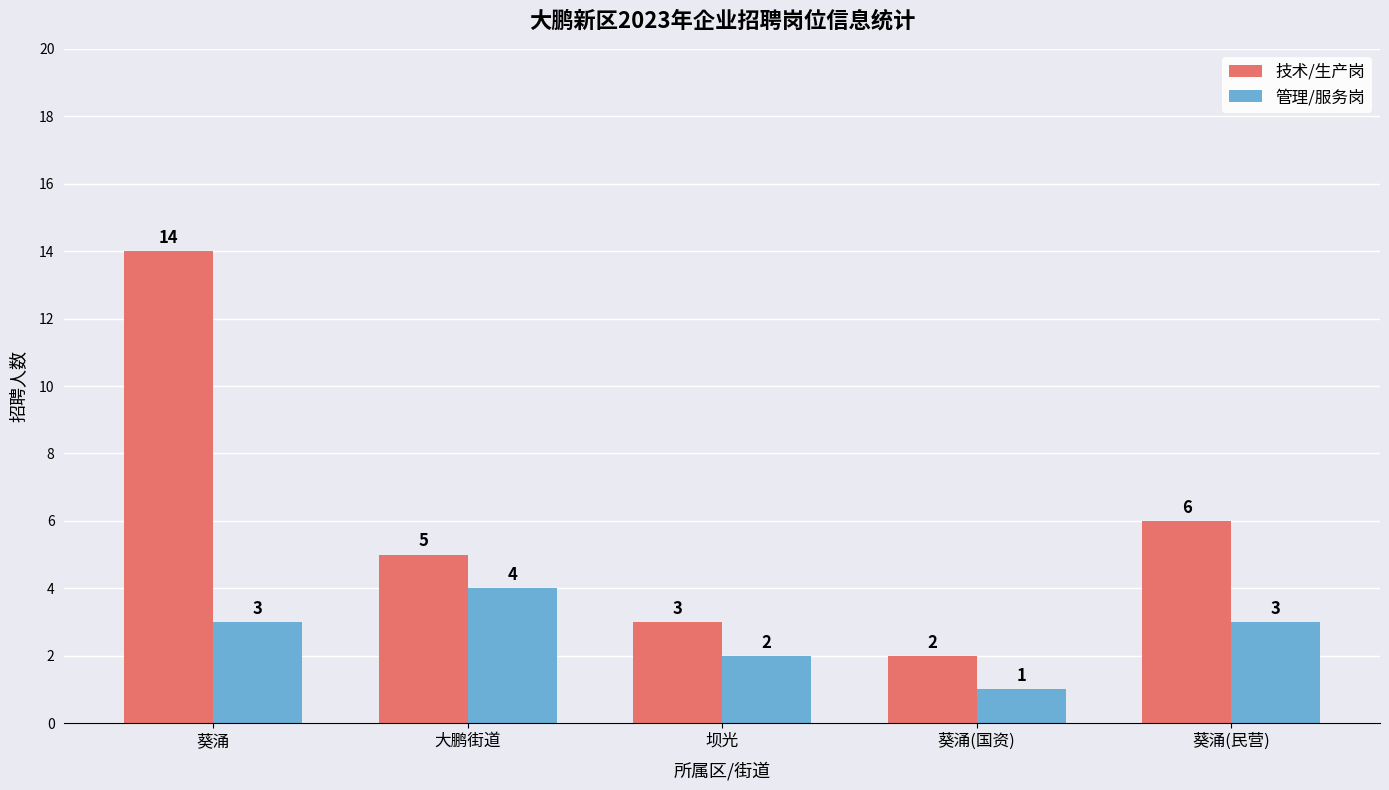

The 管理/服务岗 series shows 3 at 坝光. True or false?

False